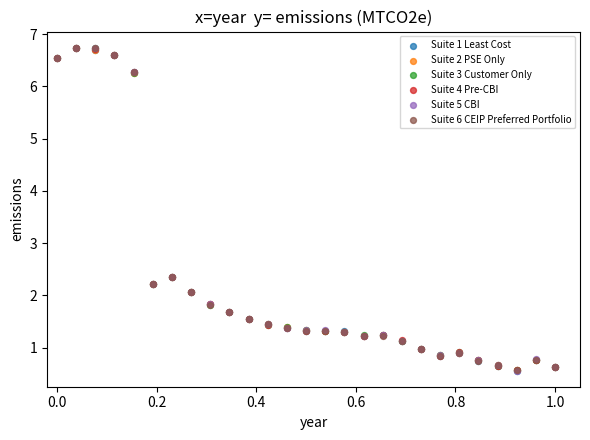

Which series has the largest Y range (max minus min)?

Suite 5 CBI